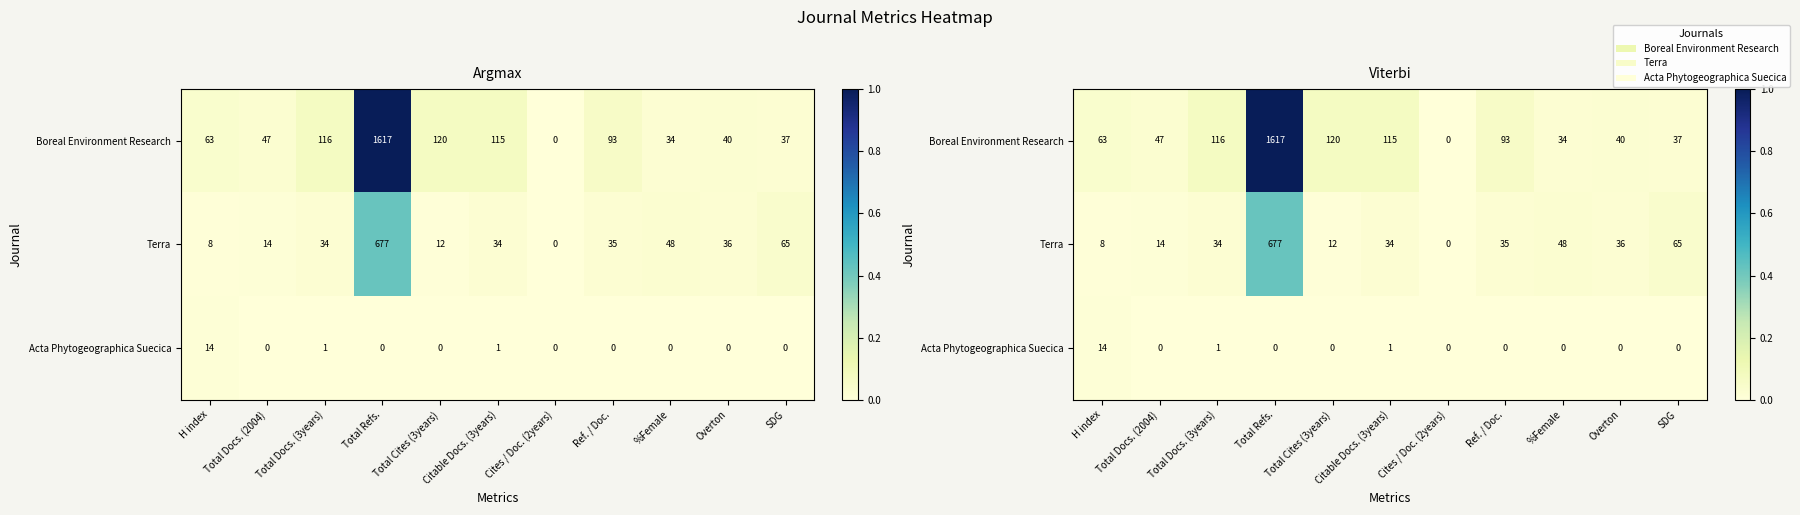

At which label is Terra closest to 0?

Cites / Doc. (2years)